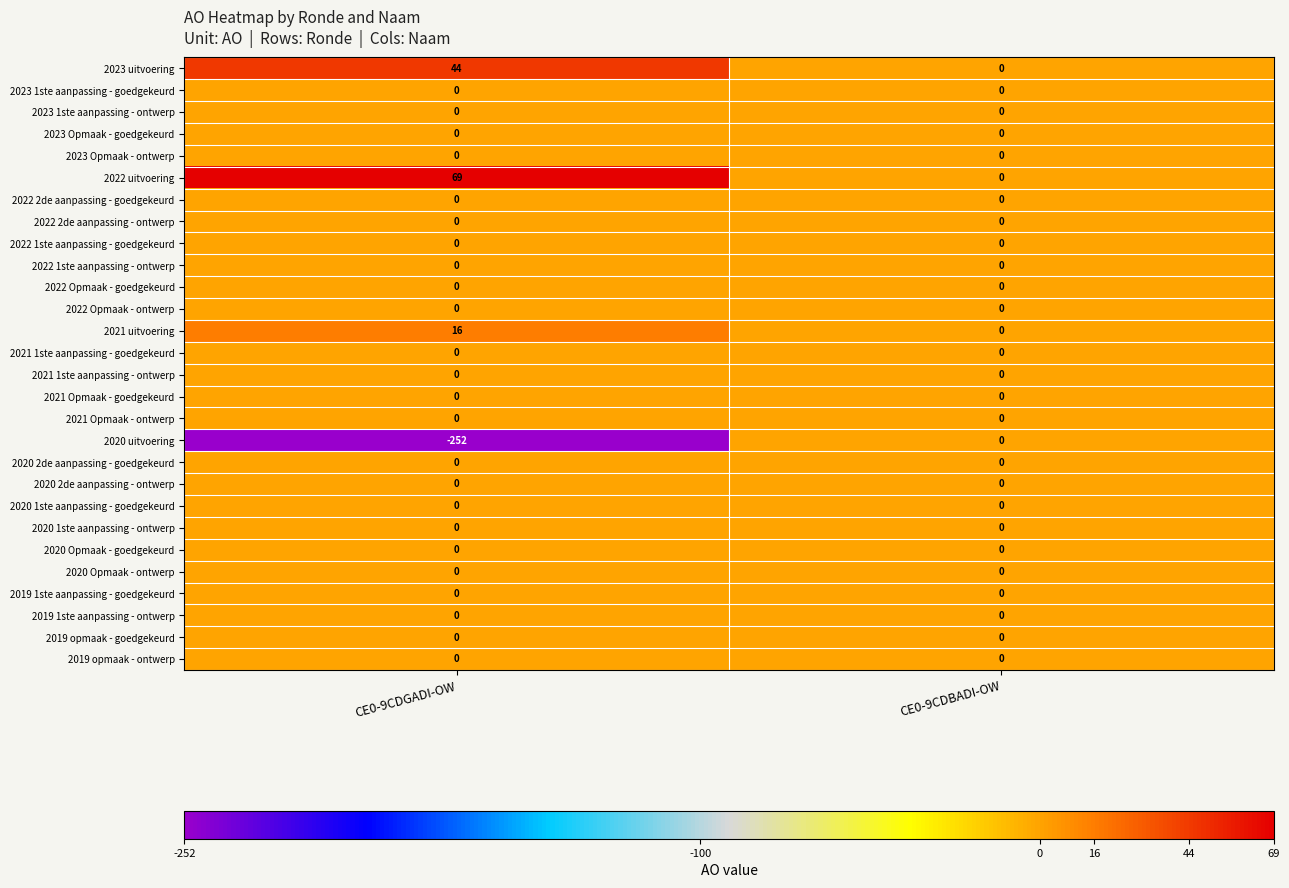

What is the smallest value displayed?

-252